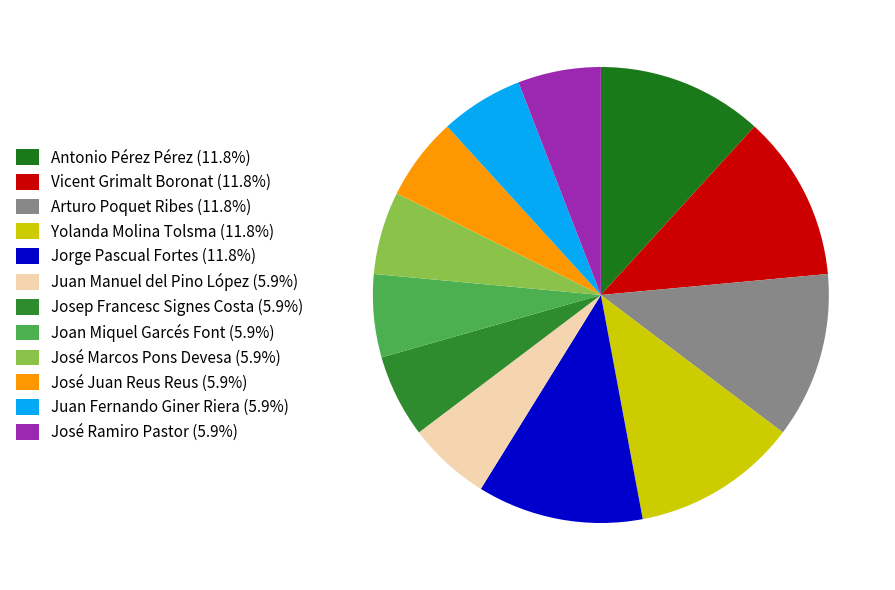

Does Joan Miquel Garcés Font represent more than half of the total?

No